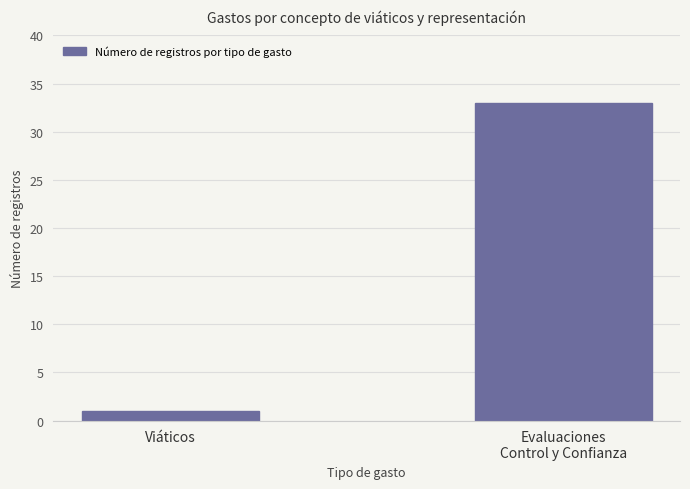

Rank the categories by value from lowest to highest.

Viáticos, Evaluaciones
Control y Confianza